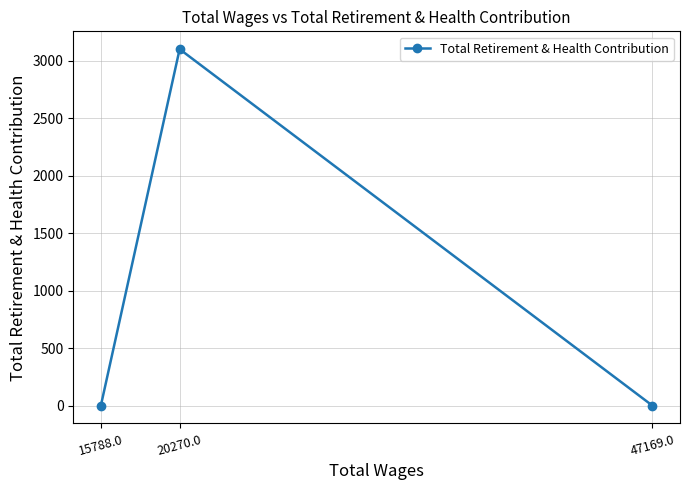

What position from the right is 20270.0?

2